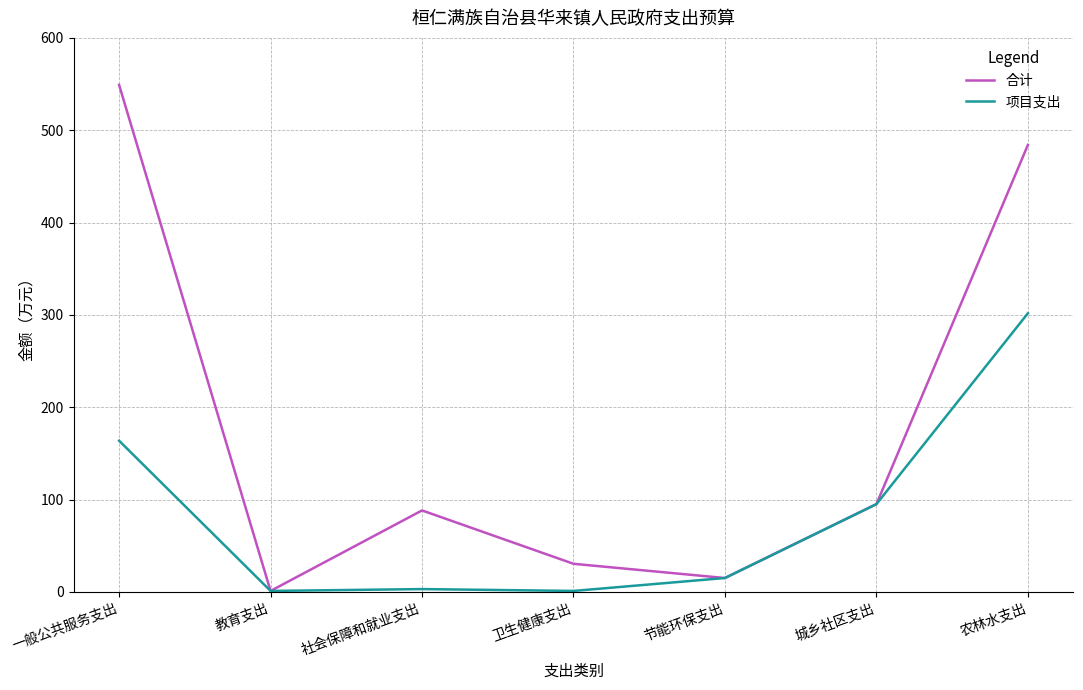

What is the highest value of the 项目支出 series?

301.7